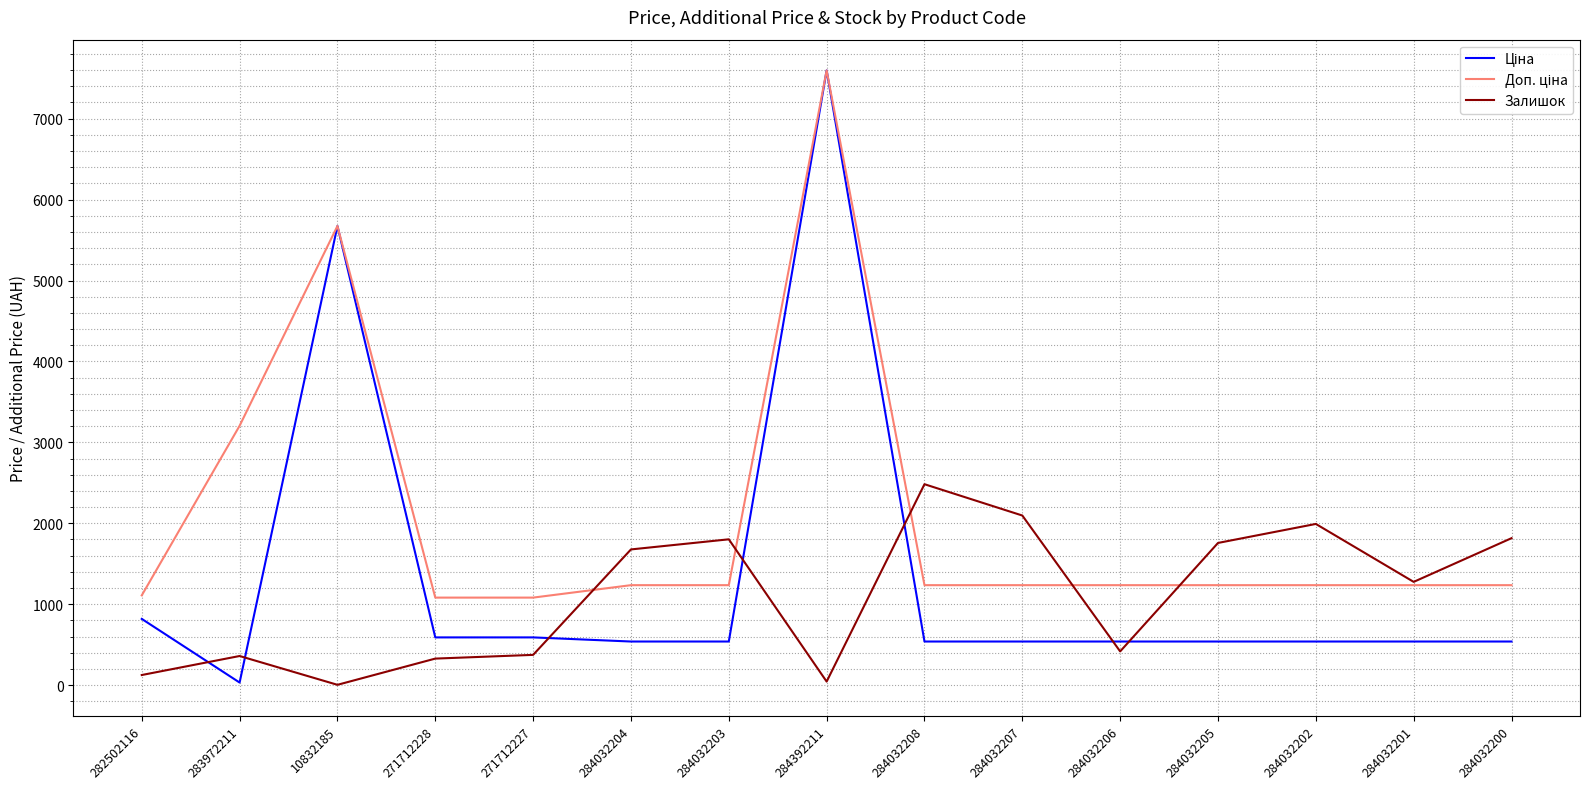

True or false: Залишок has a value of 1677.0 at 284032204.

True